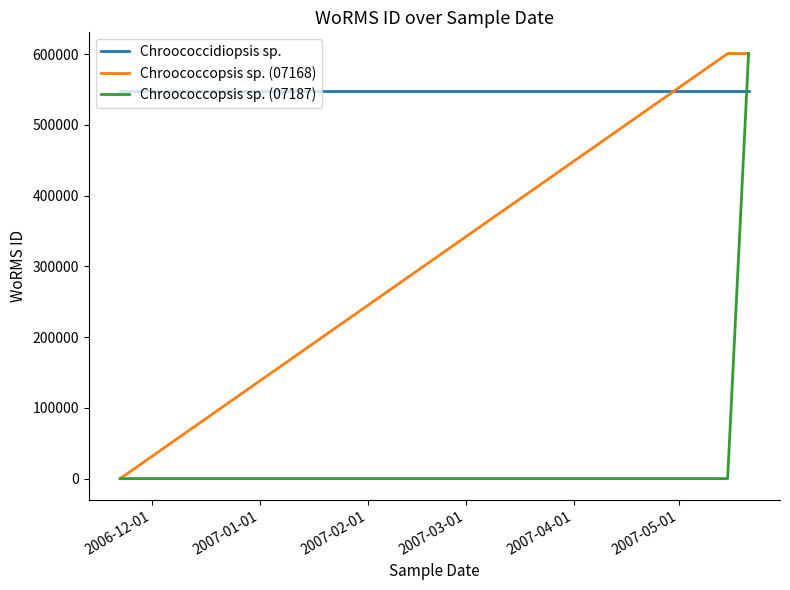

Which series has the largest total across all categories?

Chroococcidiopsis sp.